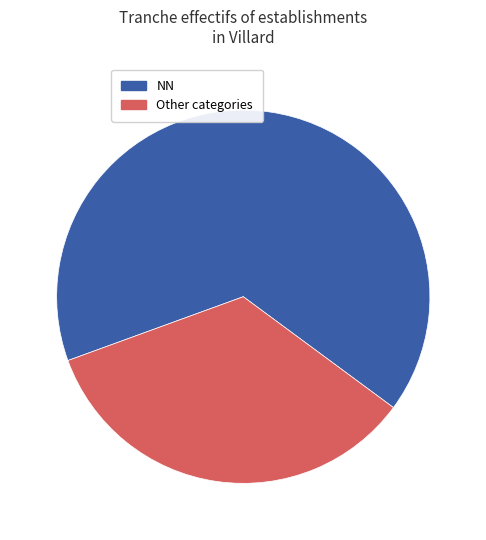

Is there any slice that represents more than half of the pie?

Yes